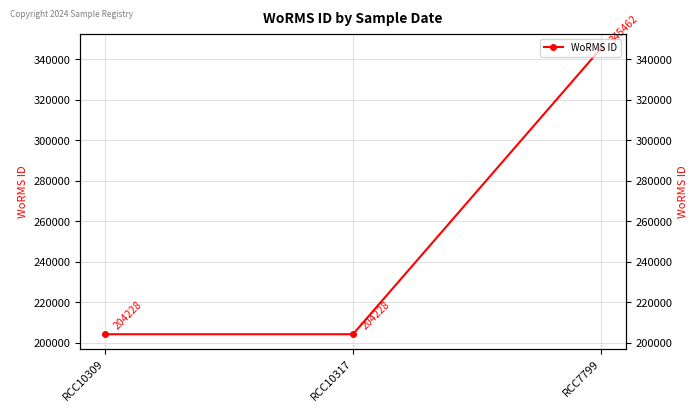

Reading right to left, list all the values displayed in this chart.

345462	204228	204228